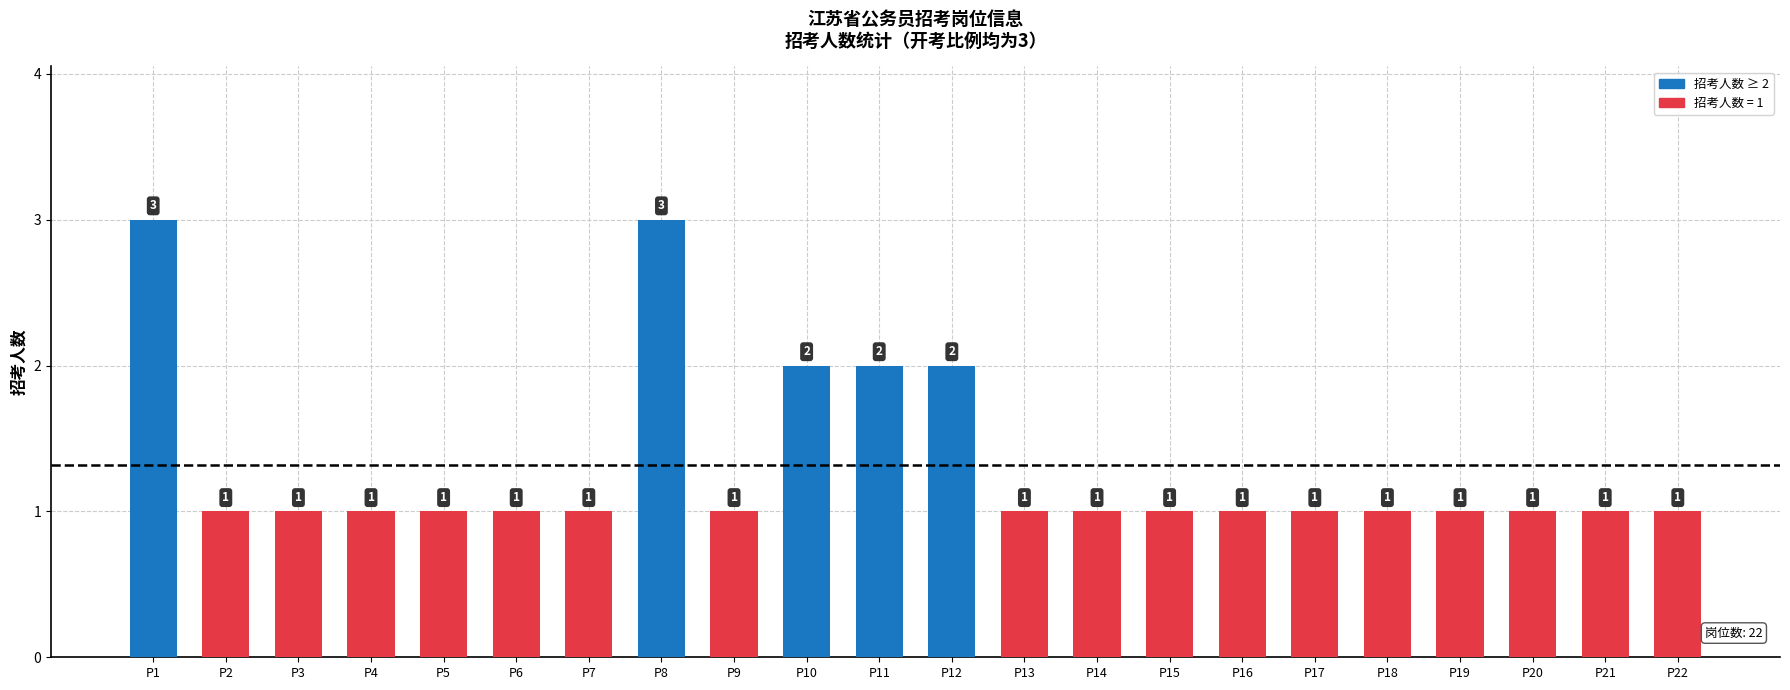

The value at P1 is 3. True or false?

True